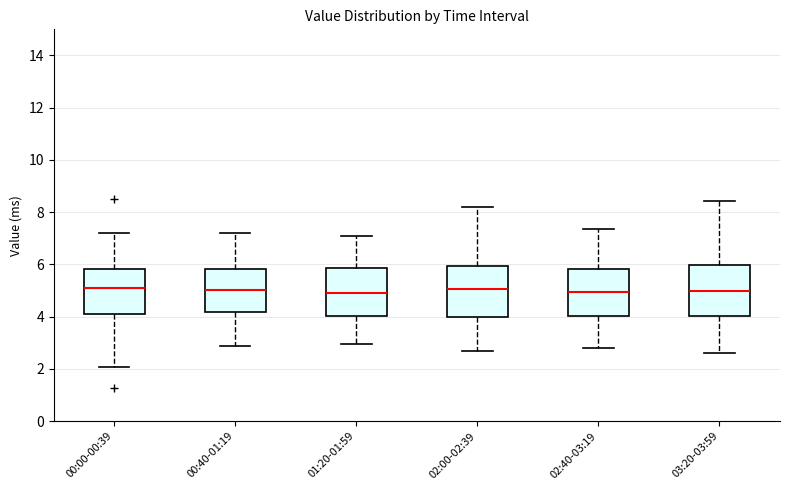

Where does the median line of the box for 00:40-01:19 sit on the y-axis? The values are not printed on the chart, so give them approximately, as read against the axis.

5.0